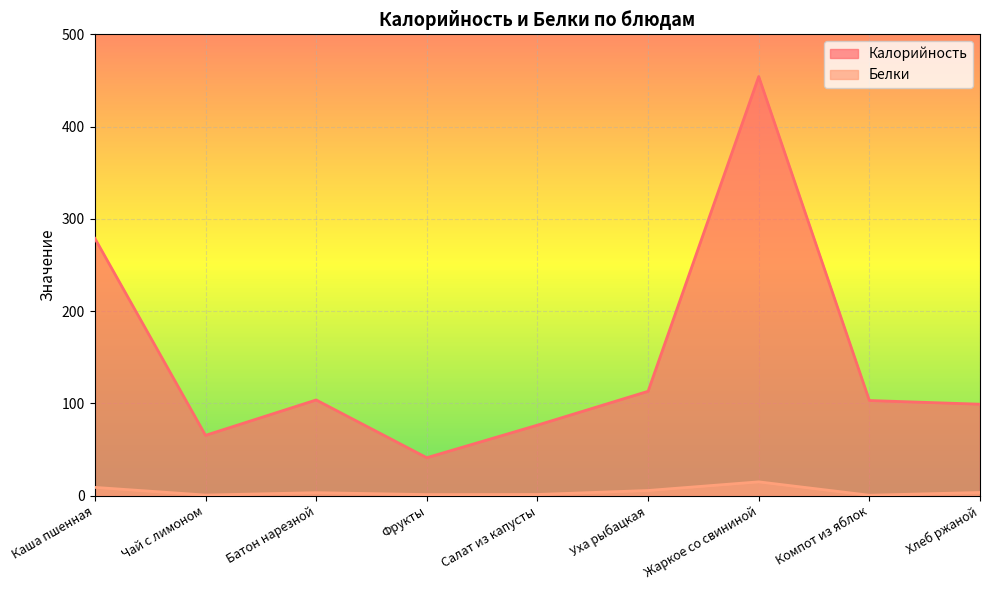

True or false: Калорийность and Белки intersect in this chart.

False